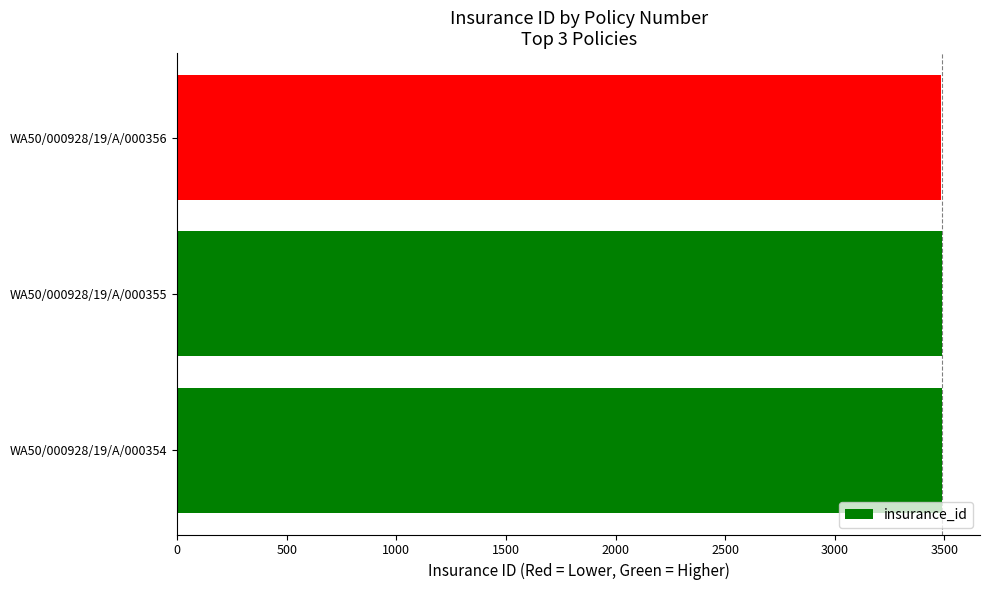

Is it true that the value at WA50/000928/19/A/000355 is 3487?

True